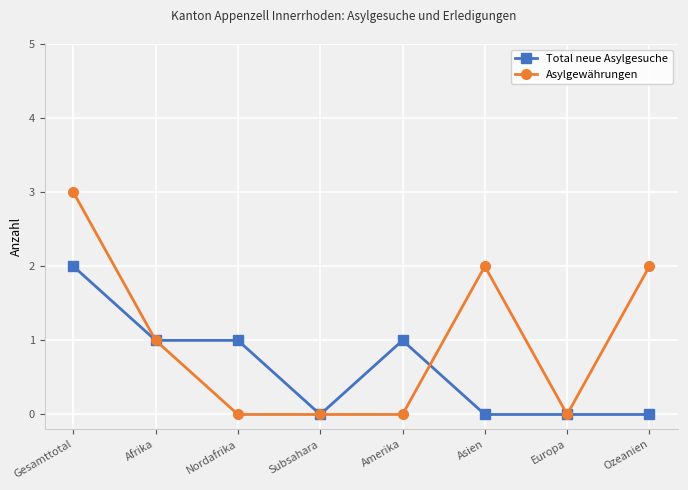

What is the greatest value displayed?

3